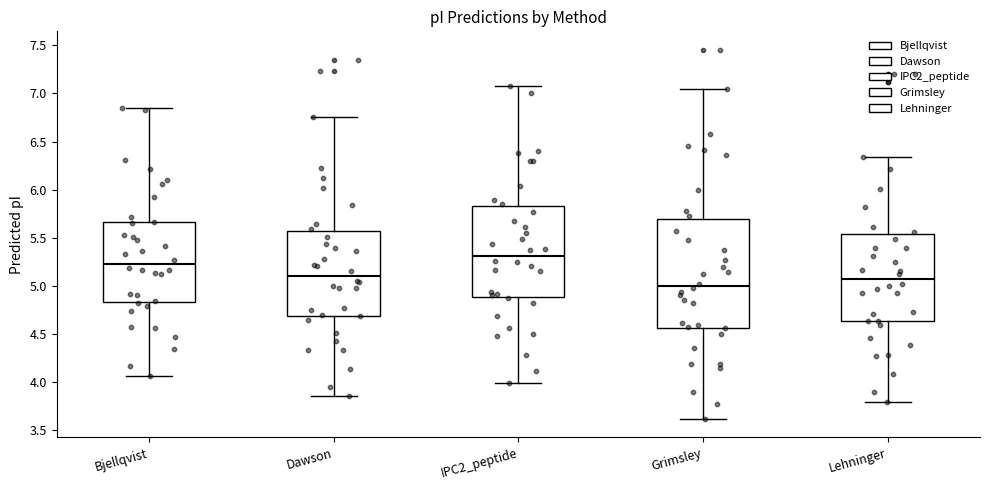

Reading left to right, read every box against the y-axis: the position of its median line, the range the box covers, and the ends of its whiskers. The values are not printed on the chart, so give them approximately, as read against the axis.

Bjellqvist: median 5.25, box 4.85 to 5.65, whiskers 4.05 to 6.85
Dawson: median 5.10, box 4.70 to 5.55, whiskers 3.85 to 6.75
IPC2_peptide: median 5.30, box 4.90 to 5.85, whiskers 4.00 to 7.05
Grimsley: median 5.00, box 4.55 to 5.70, whiskers 3.60 to 7.05
Lehninger: median 5.05, box 4.65 to 5.55, whiskers 3.80 to 6.35